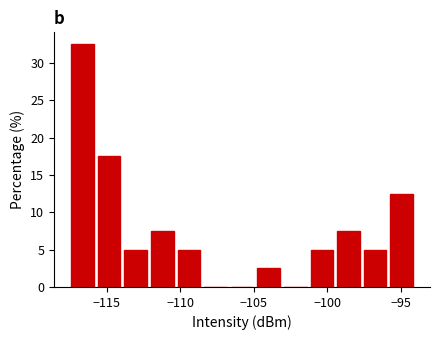

Around what value on the x-axis is the tallest bar? Give the approximate position of its centre, as read against the axis.

-116.5